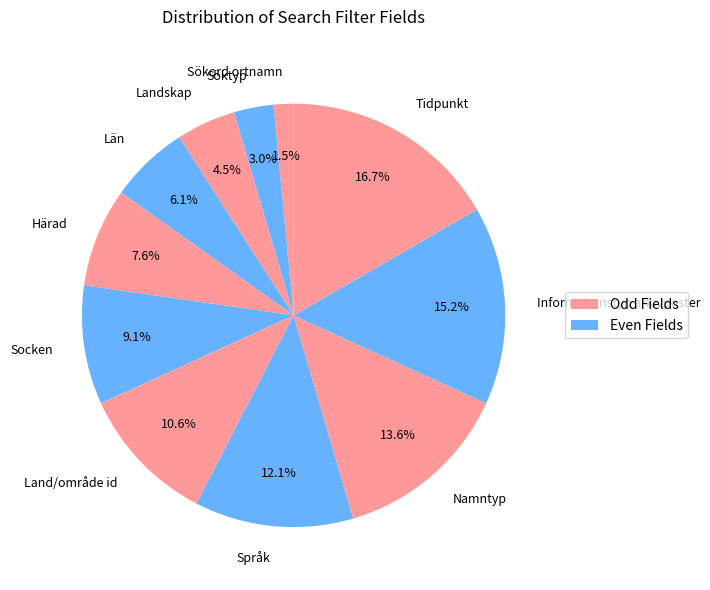

Is Språk the majority of the pie?

No